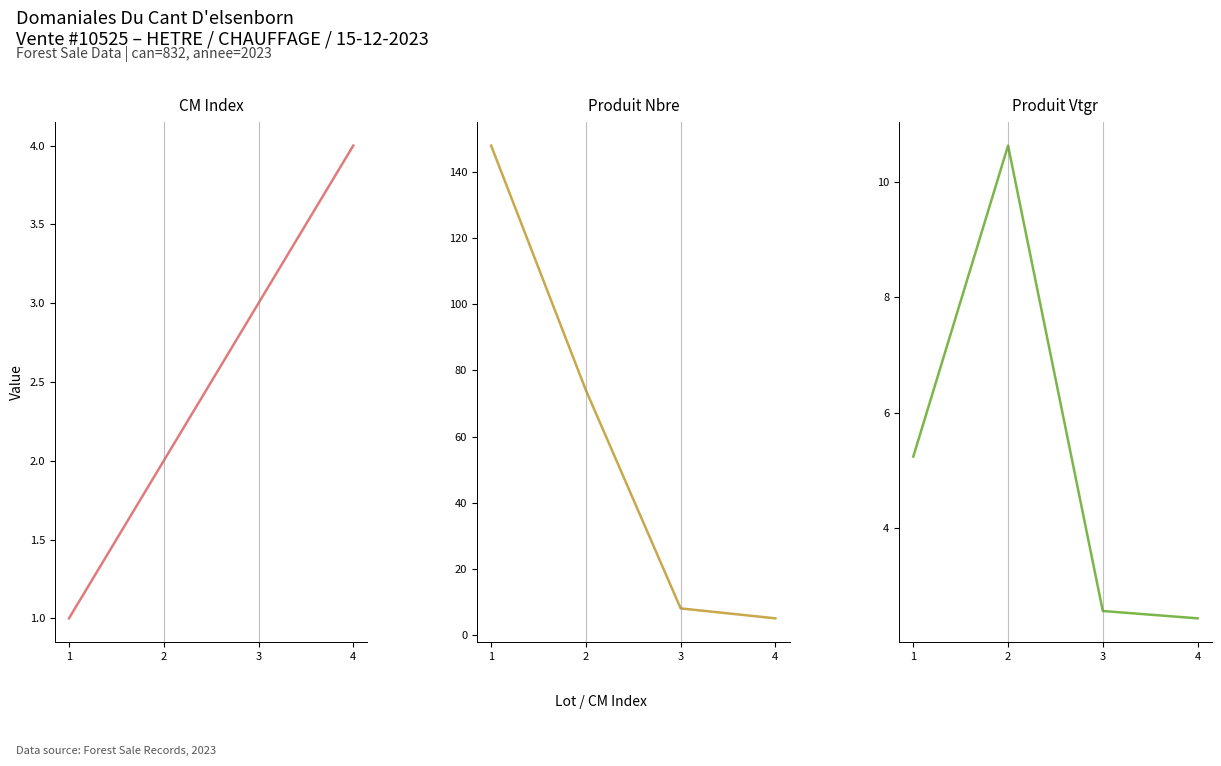

At 2, list the series in order from smallest to largest.

cm, produit_vtgr, produit_nbre